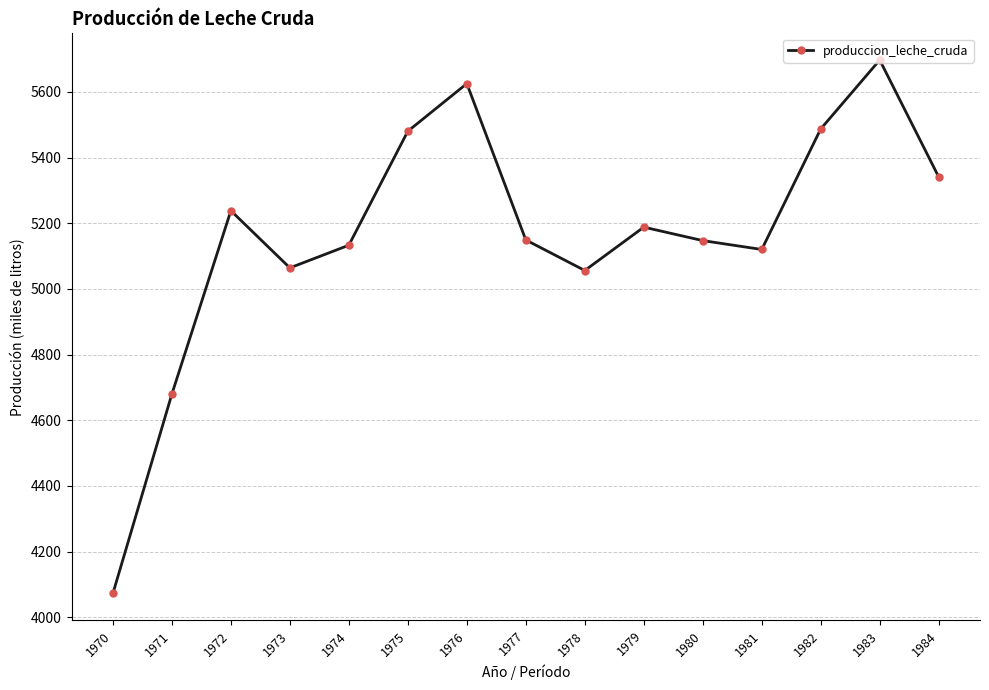

Which category has the lowest value across all series?

1970